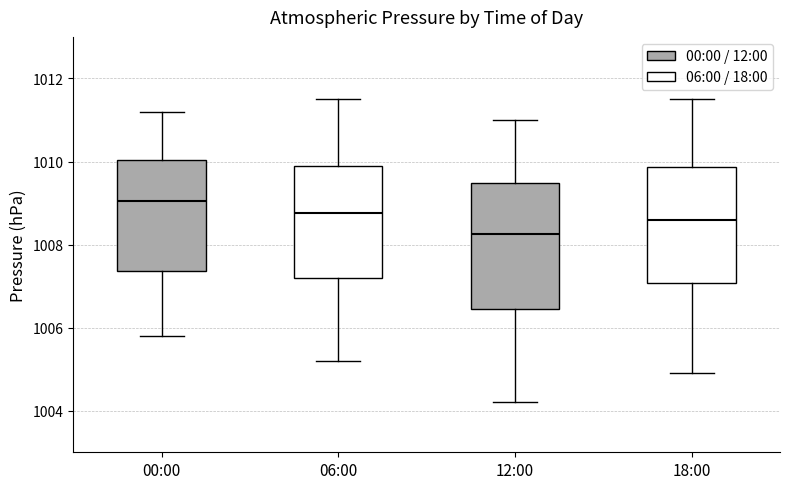

Where does the median line of the box for 06:00 sit on the y-axis? The values are not printed on the chart, so give them approximately, as read against the axis.

1008.8